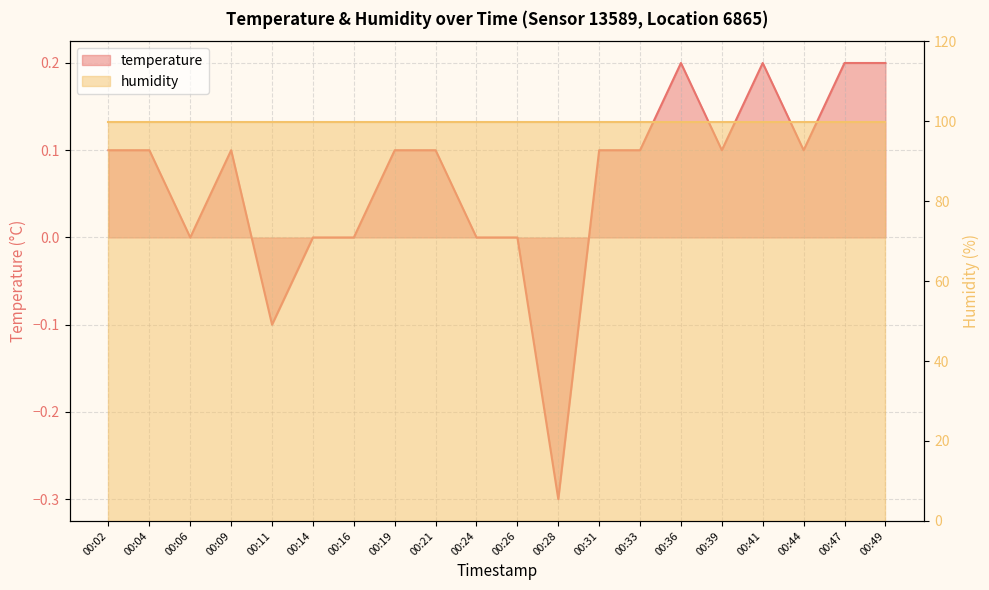

At which category does the data reach its first local peak?

00:09